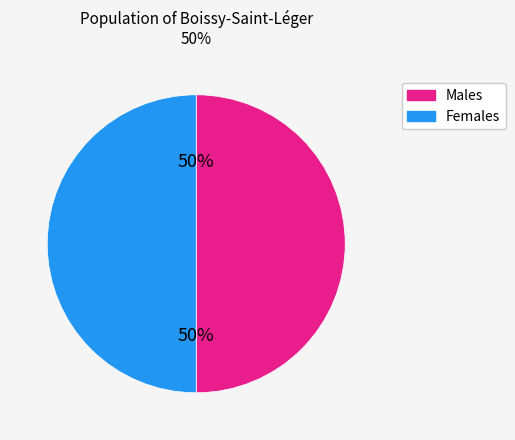

To the nearest percent, what is the combined percentage of Females and Males?

100%